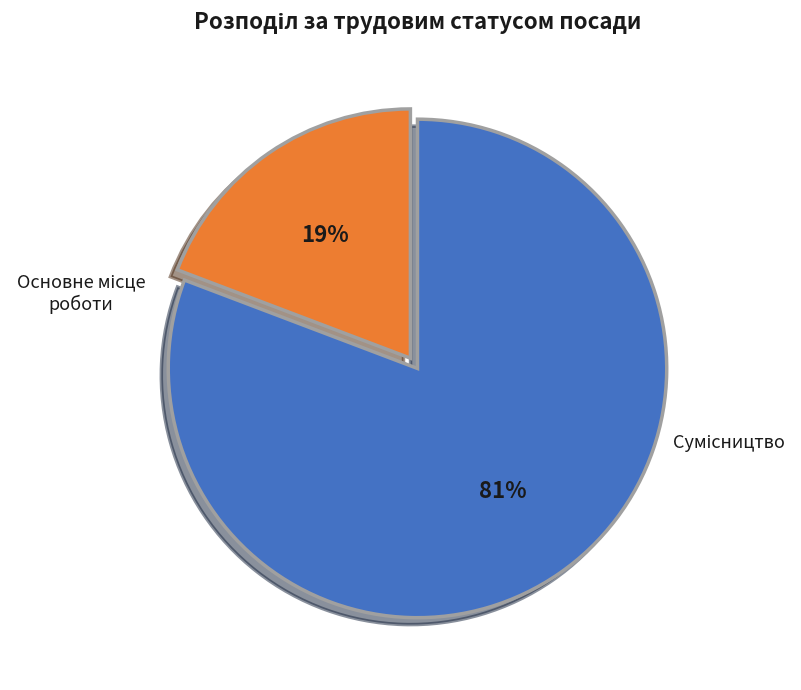

Is there any slice that represents more than half of the pie?

Yes